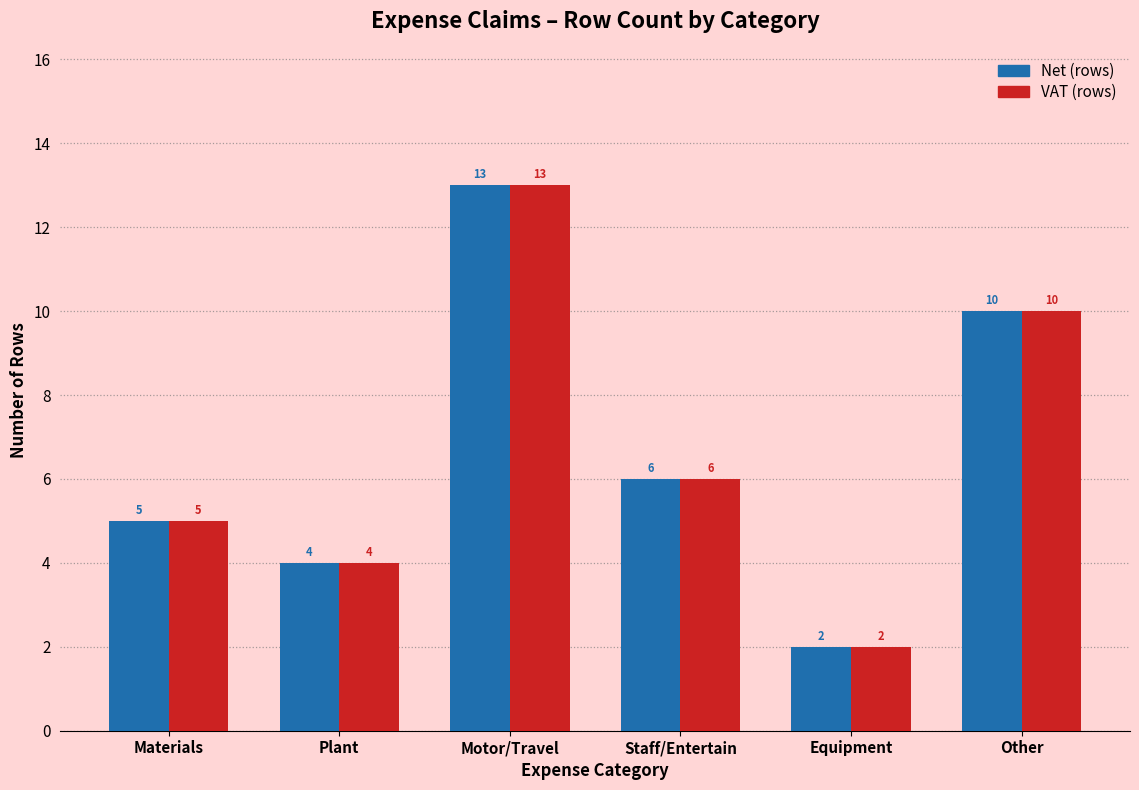

Reading left to right, list all the values displayed in this chart.

Net: Materials=5	Plant=4	Motor/Travel=13	Staff/Entertain=6	Equipment=2	Other=10
VAT: Materials=5	Plant=4	Motor/Travel=13	Staff/Entertain=6	Equipment=2	Other=10